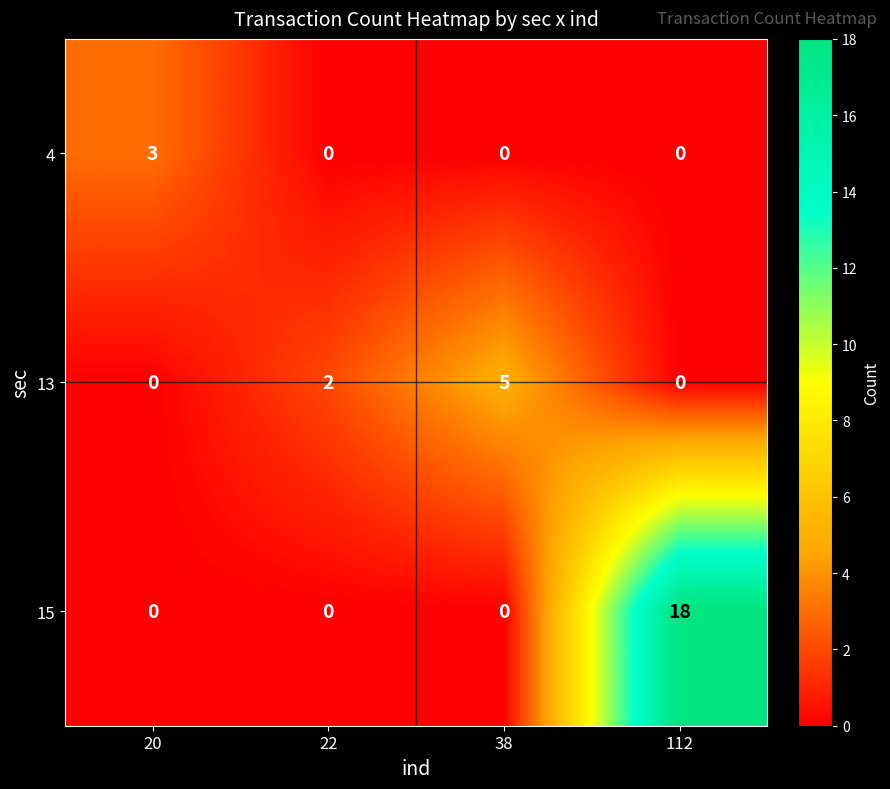

Which series has the largest range (max minus min)?

15